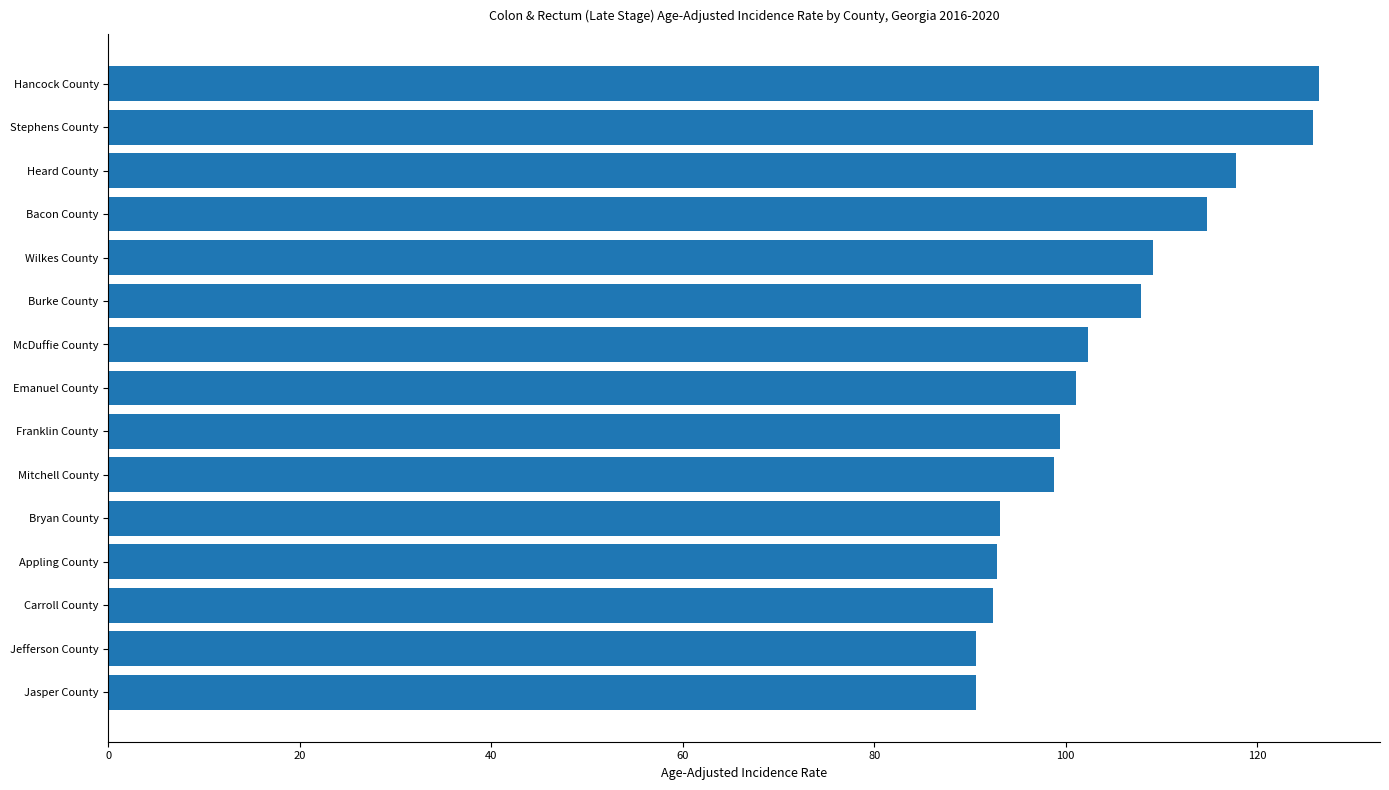

Is it true that the value at Burke County is 161.4?

False